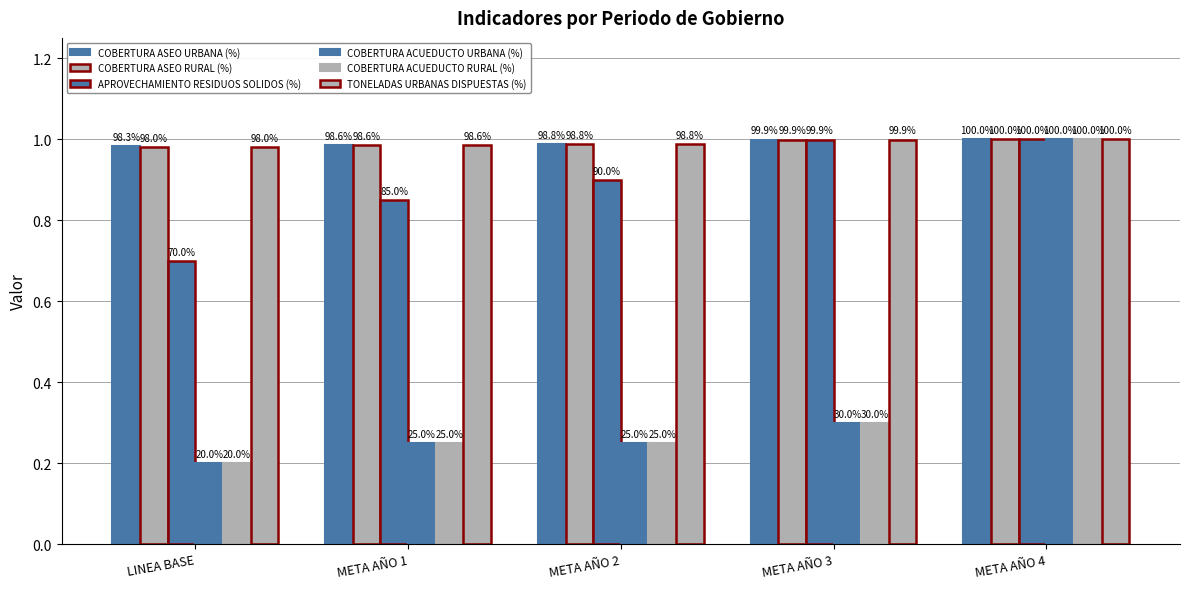

How many bars are there in each group?

6